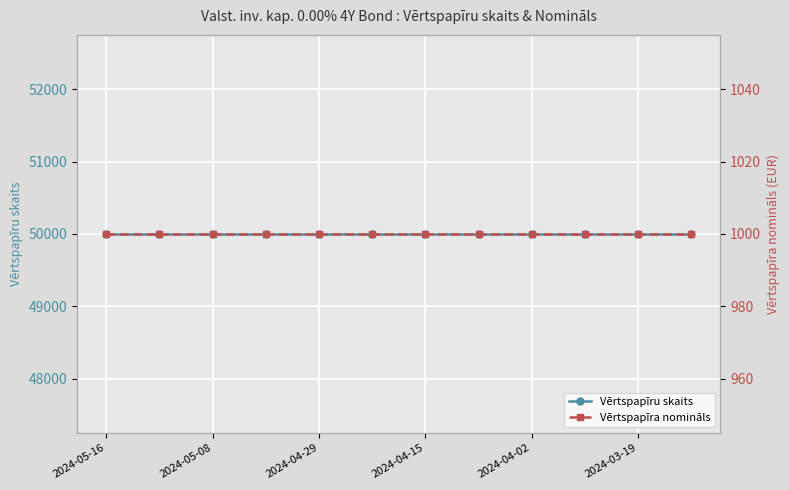

Where is Vērtspapīru skaits nearest to the value 50000?

2024-05-16